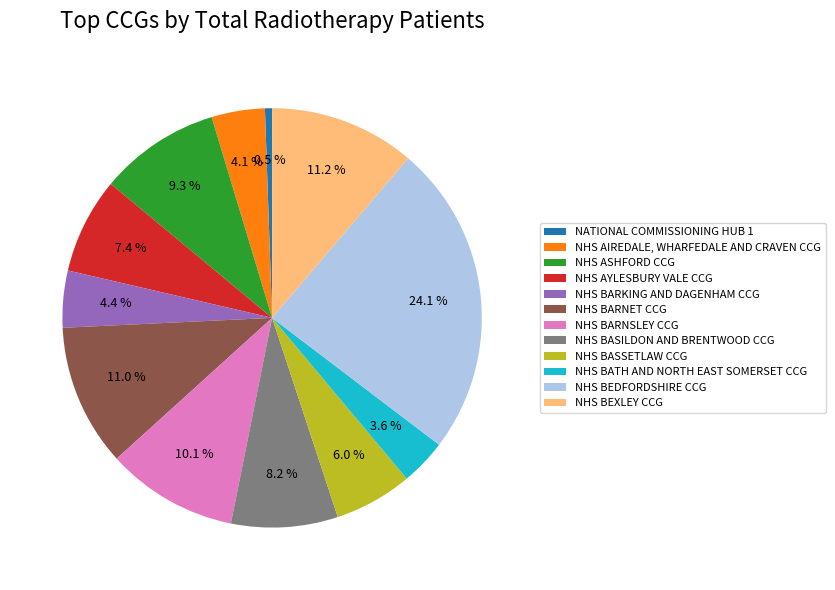

Combined, what portion of the pie is NHS BEXLEY CCG and NHS ASHFORD CCG?

20.5%